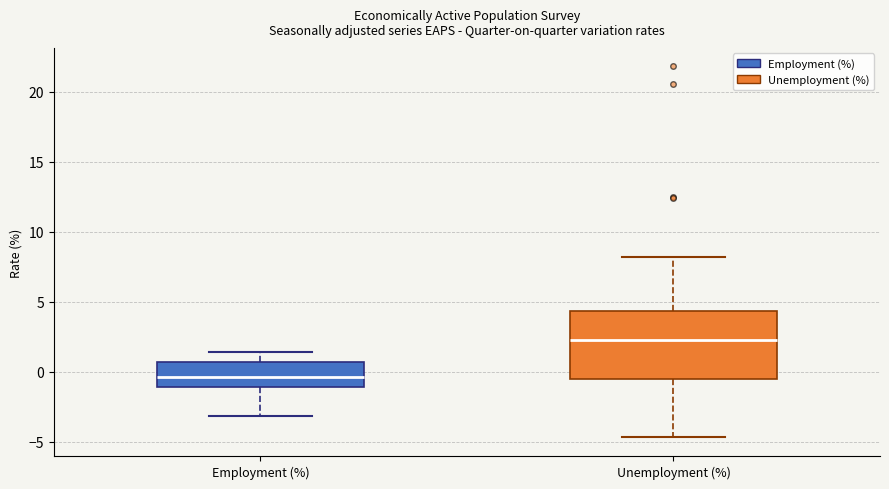

Where does the lower whisker of the box for Employment (%) end on the y-axis? The values are not printed on the chart, so give them approximately, as read against the axis.

-3.0